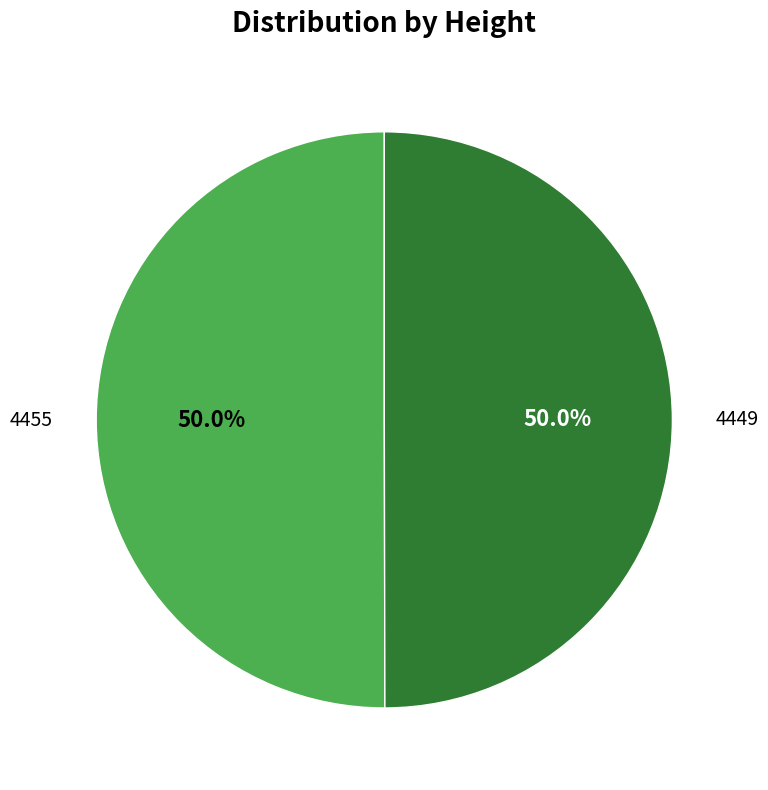

What is the ratio of the value at 4455 to the value at 4449?

1.0